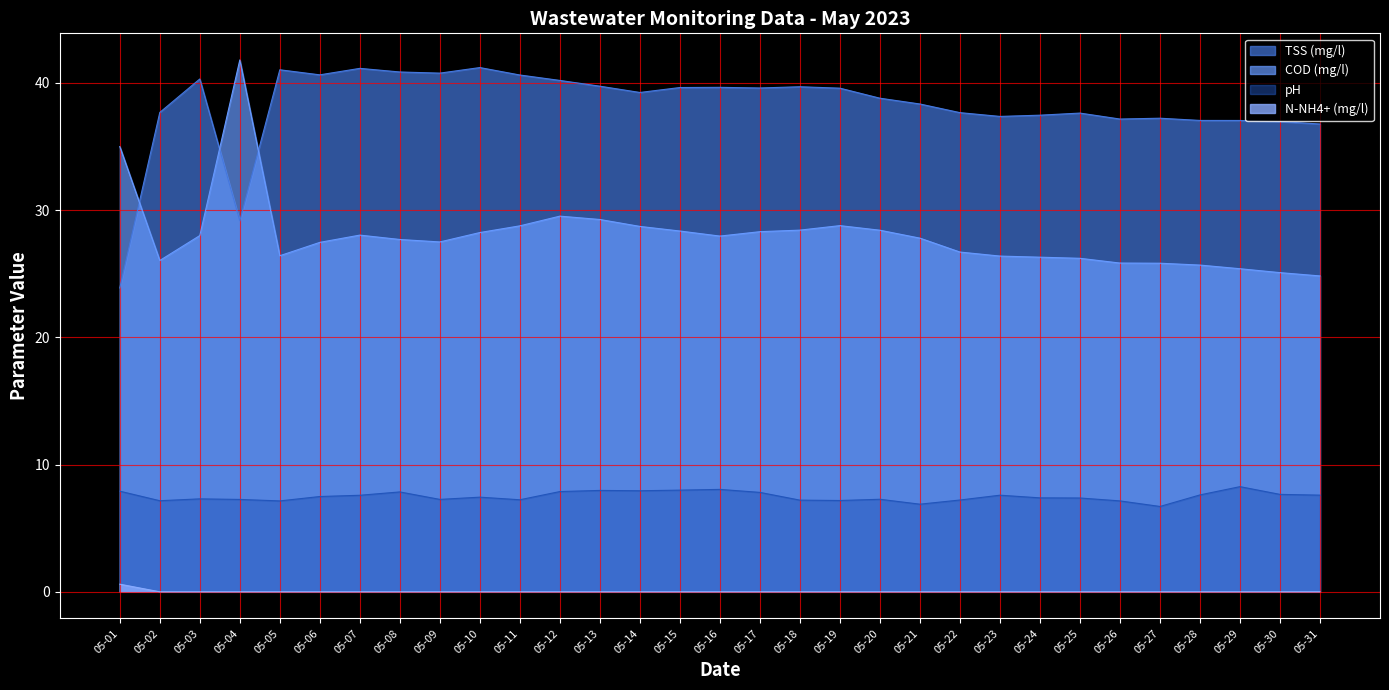

Rank the series by their maximum value, from lowest to highest.

N-NH4+ (mg/l), pH, TSS (mg/l), COD (mg/l)